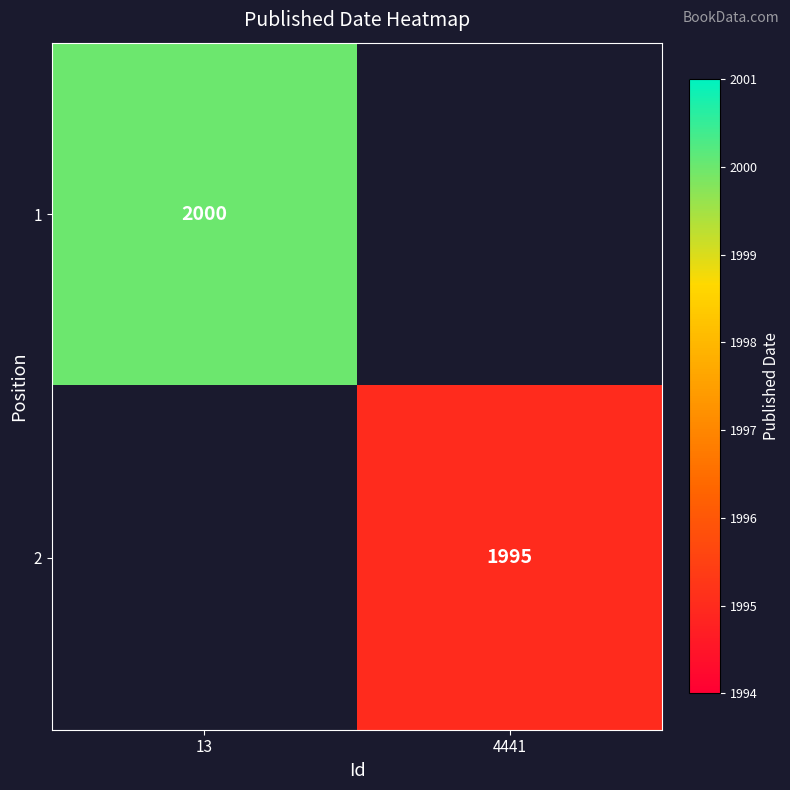

The value of 2 at 4441 is 809. True or false?

False